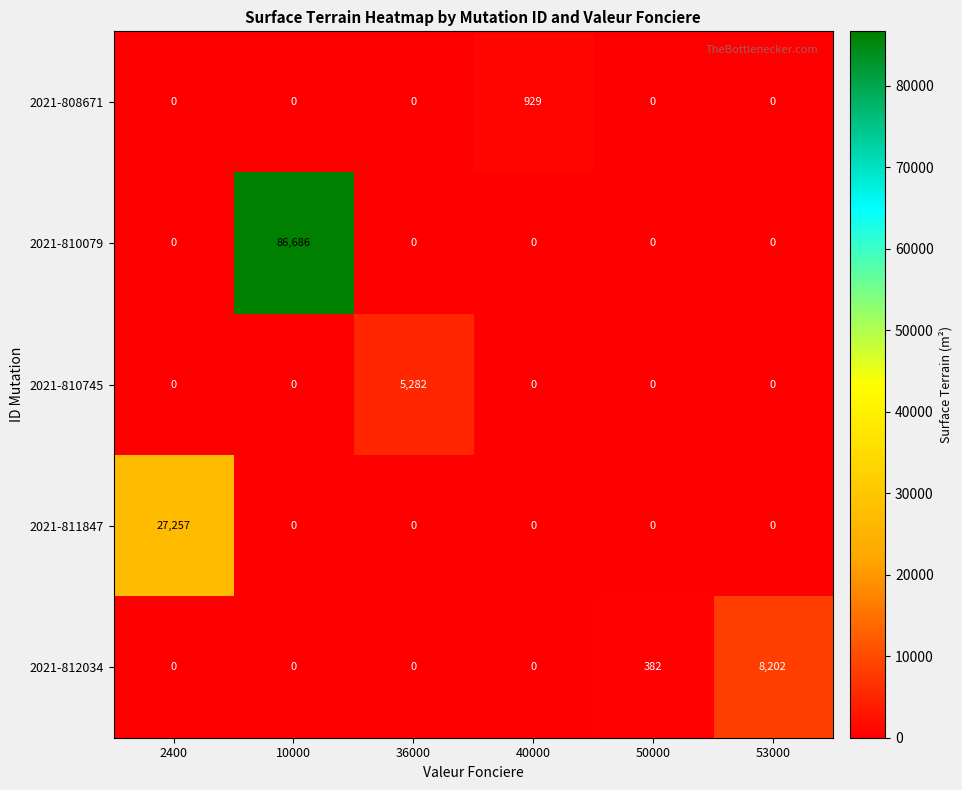

Which series has the largest range (max minus min)?

2021-810079